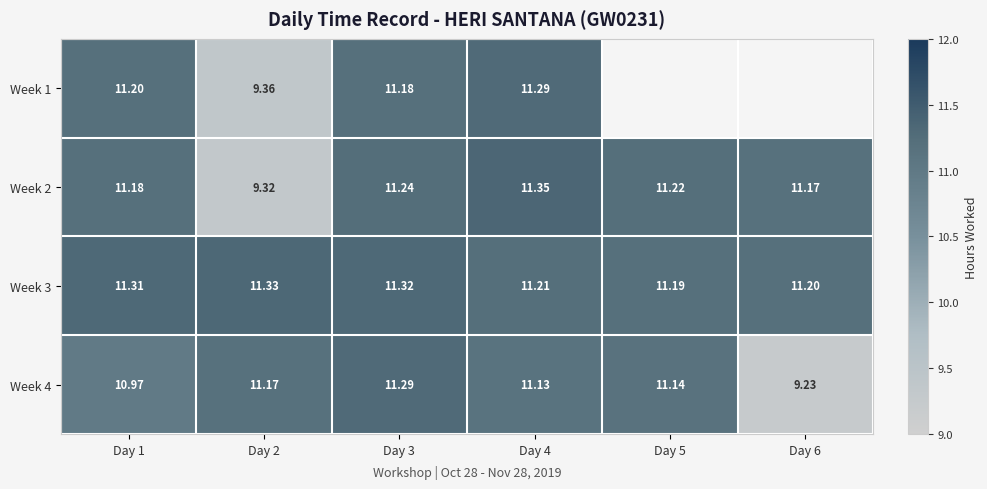

Is the value of Week 2 at Day 4 greater than the value of Week 4 at Day 6?

Yes